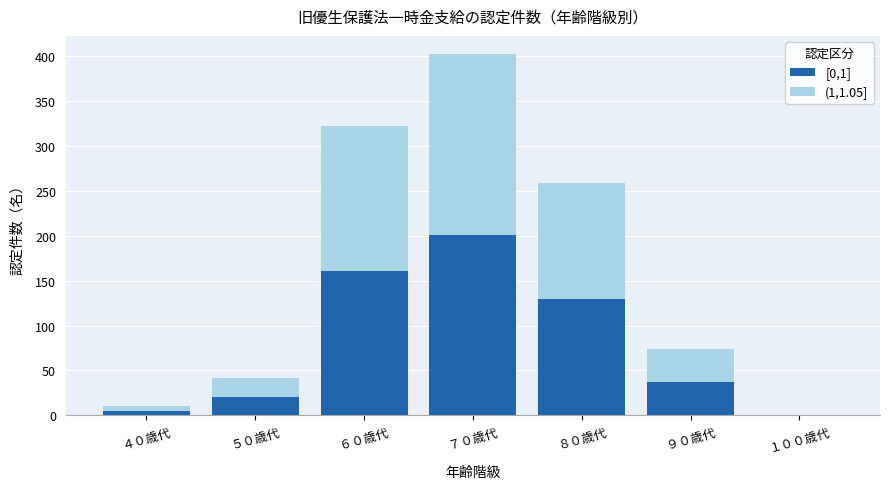

What is the total value across all series at ６０歳代?

322